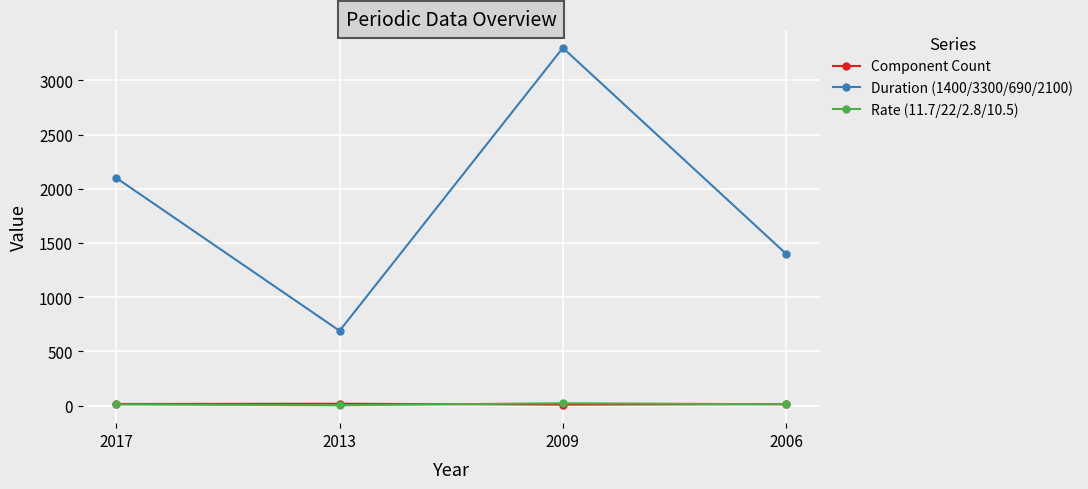

What is the sum of the Component Count values at 2006 and 2009?

22.0